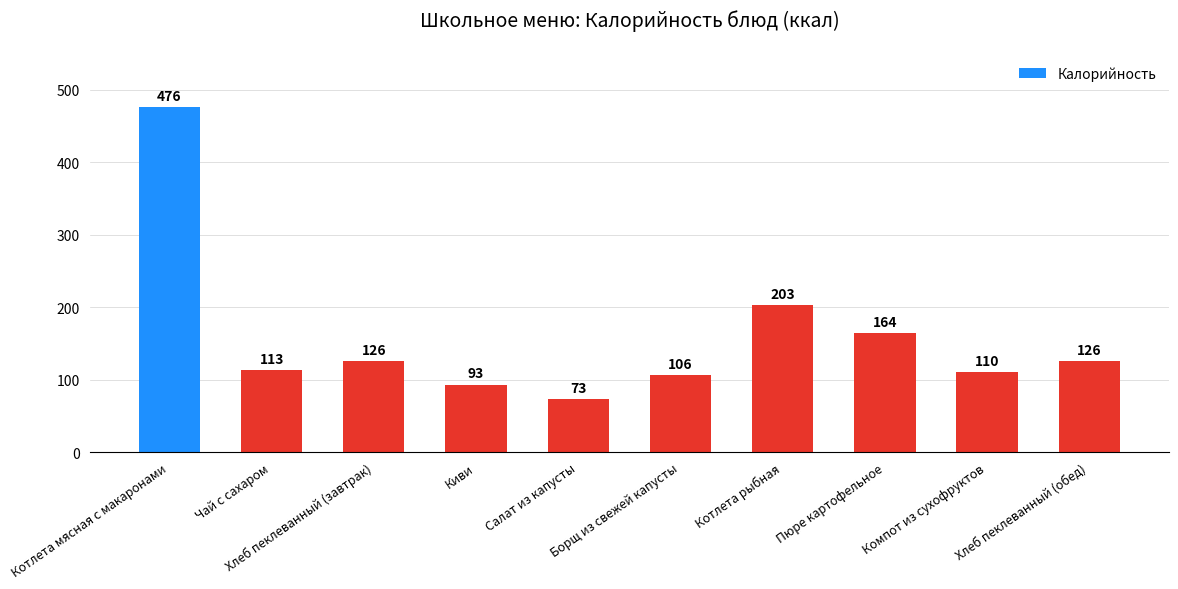

How many data points does each series have?

10